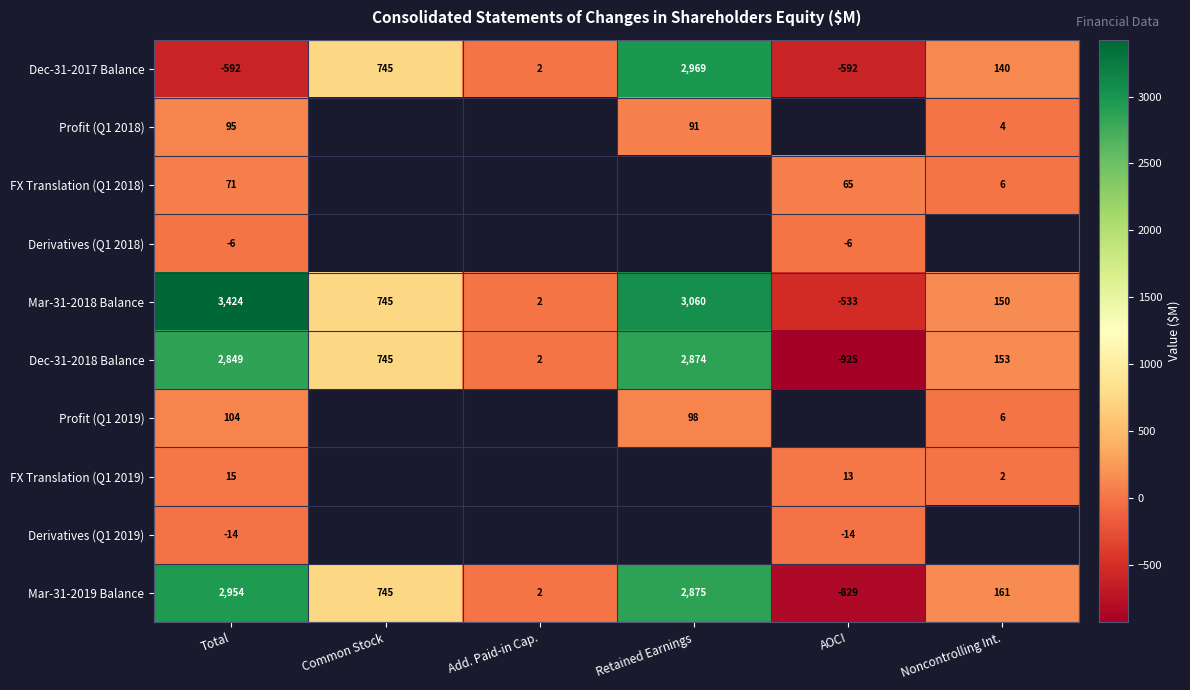

Is it true that FX Translation (Q1 2019) equals 15 at Total?

True